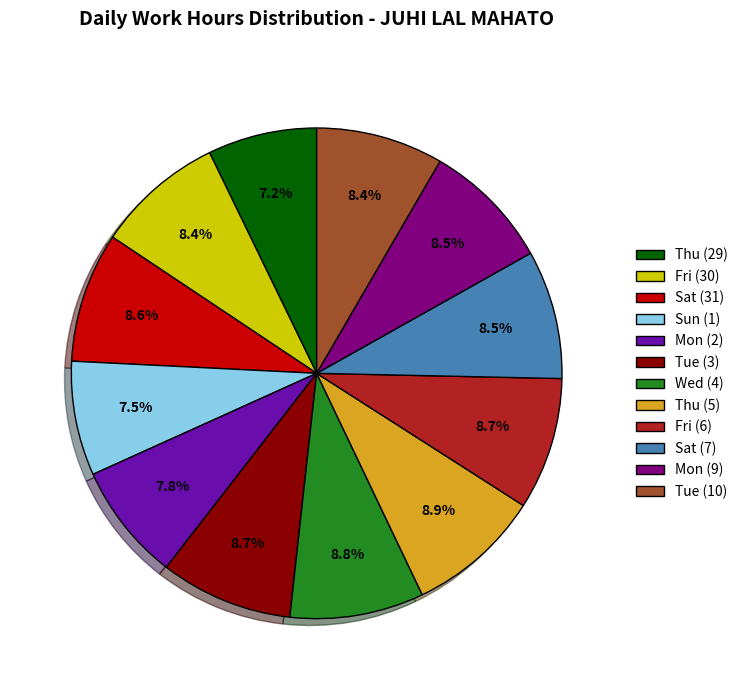

Approximately how many times larger is the value at Sun (1) compared to Tue (3)?

0.9